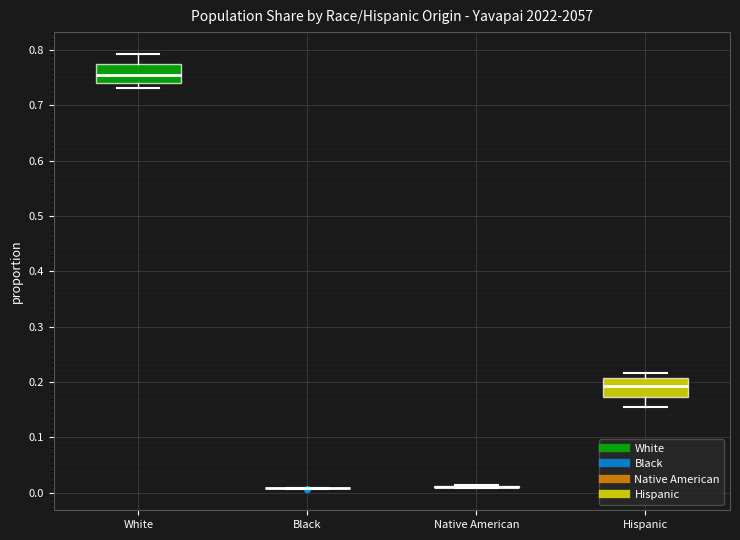

Where does the median line of the box for White sit on the y-axis? The values are not printed on the chart, so give them approximately, as read against the axis.

0.75